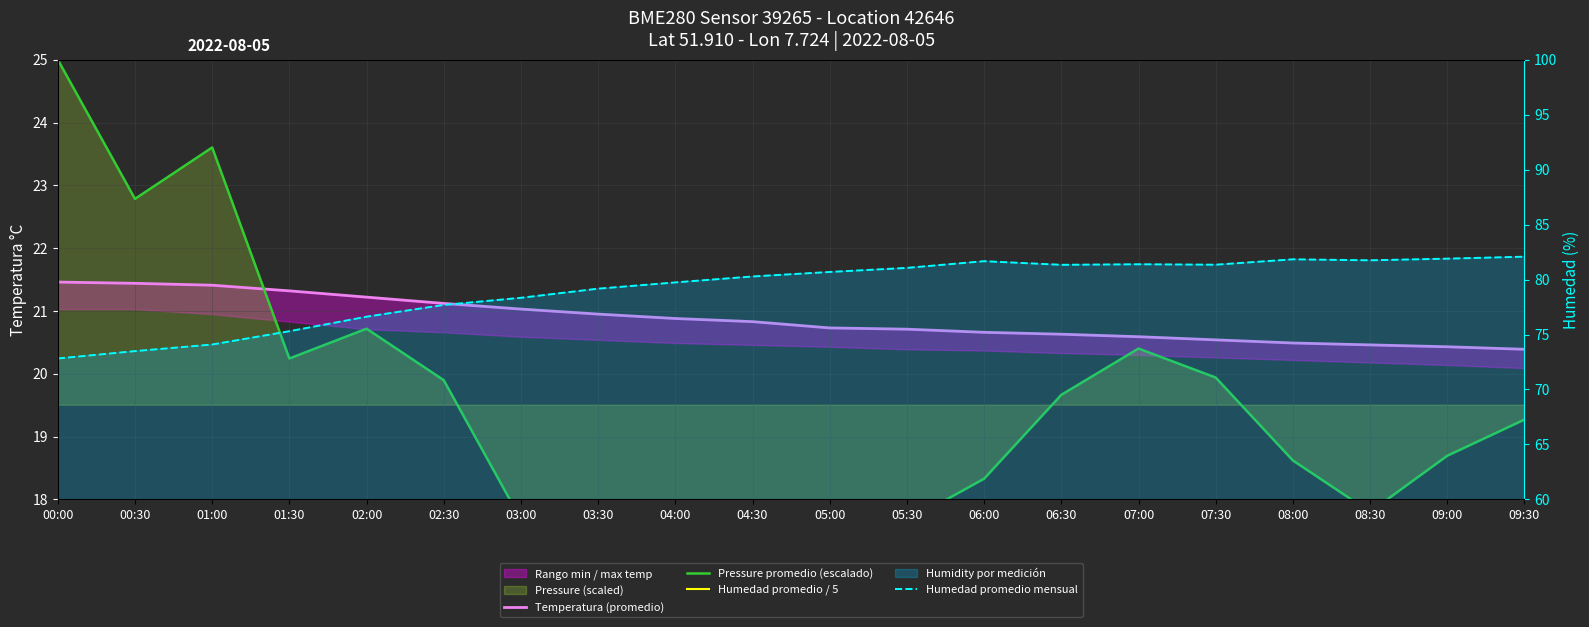

At which label is Humedad promedio / 5 closest to 15?

01:30